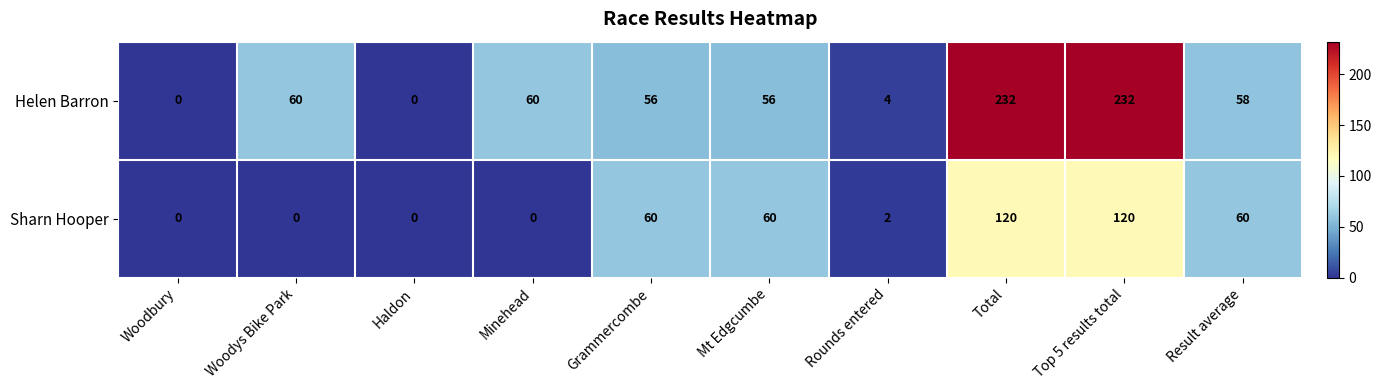

What is the difference between the maximum and second lowest values in the Sharn Hooper series?

120